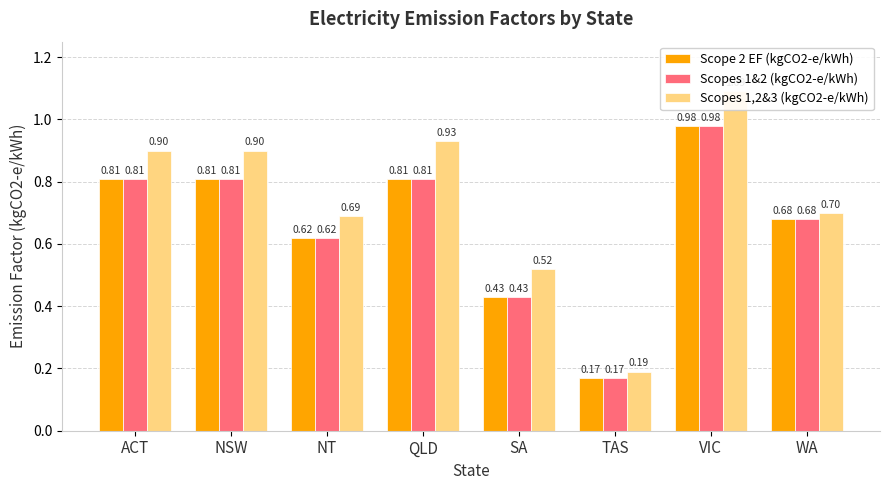

What is the minimum value shown in the chart?

0.2